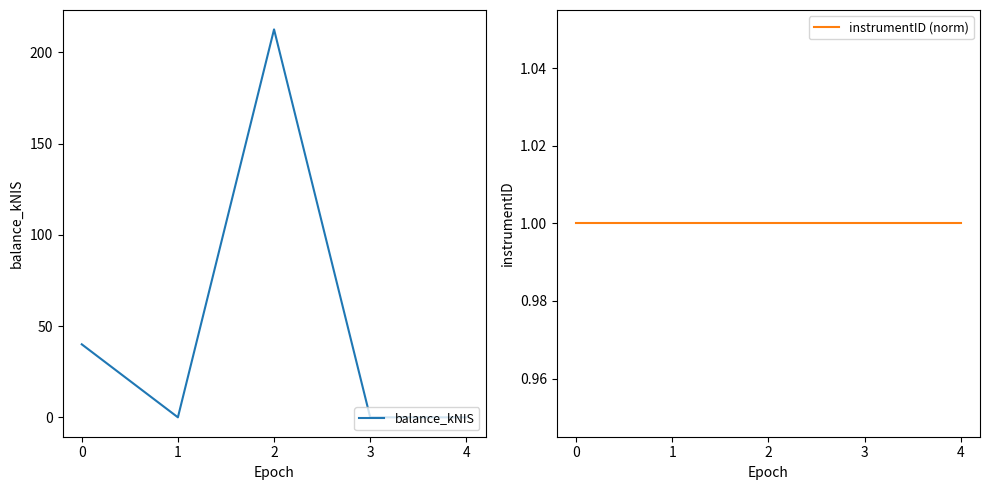

What is the value of the balance_kNIS point at the 1st from the left?

40.0